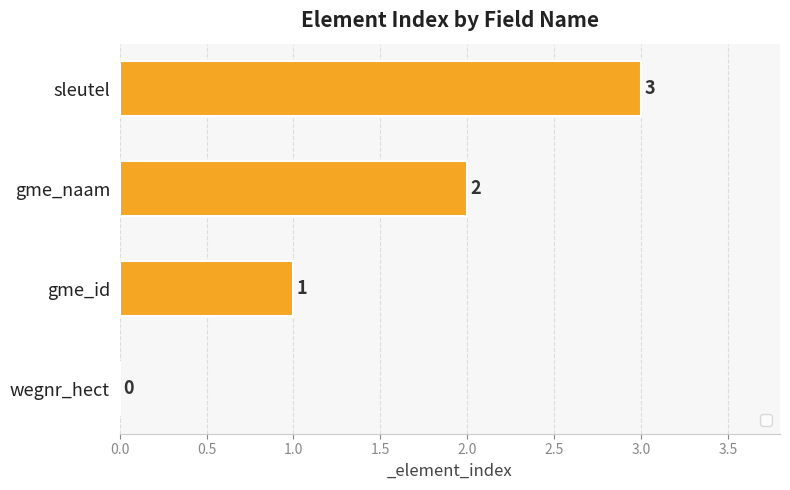

The chart shows a value of 3 at sleutel. True or false?

True